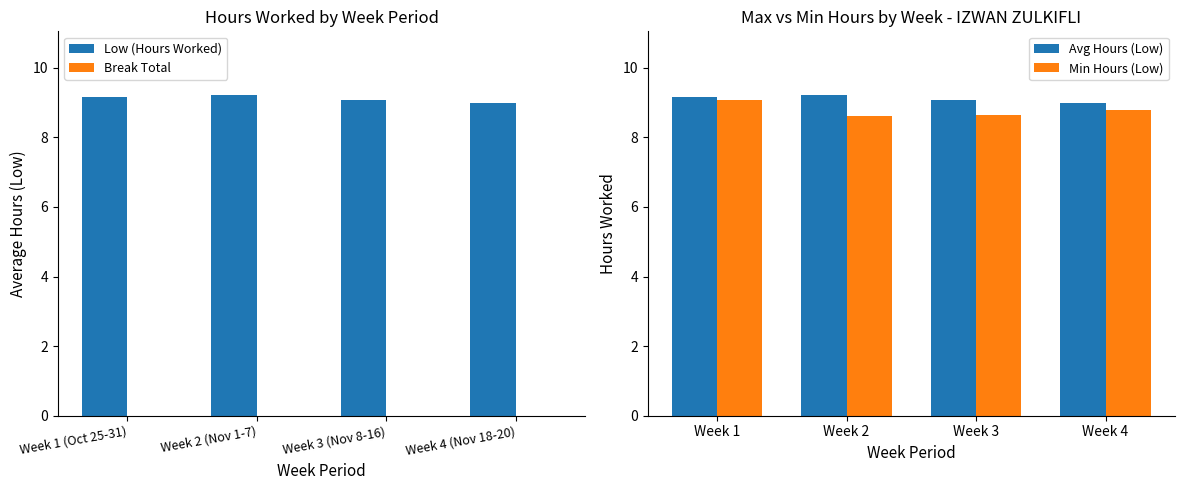

What is the sum of the Low (Hours Worked) values at Week 3 (Nov 8-16) and Week 2 (Nov 1-7)?

18.3